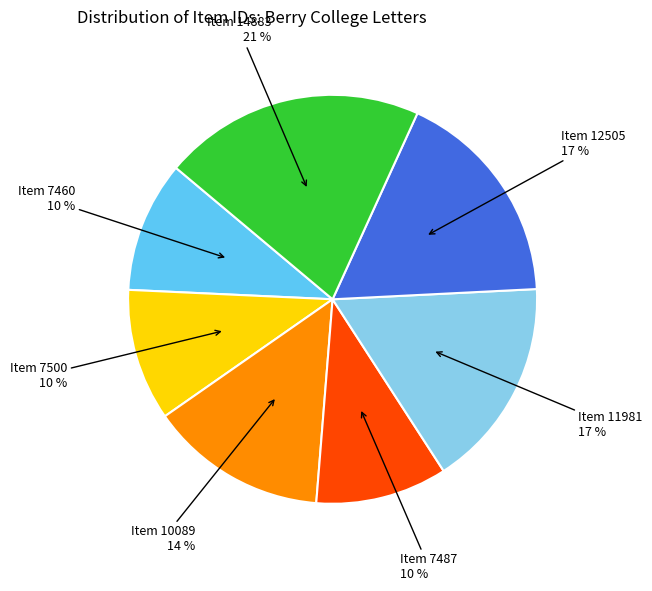

Is there a majority slice in this chart?

No